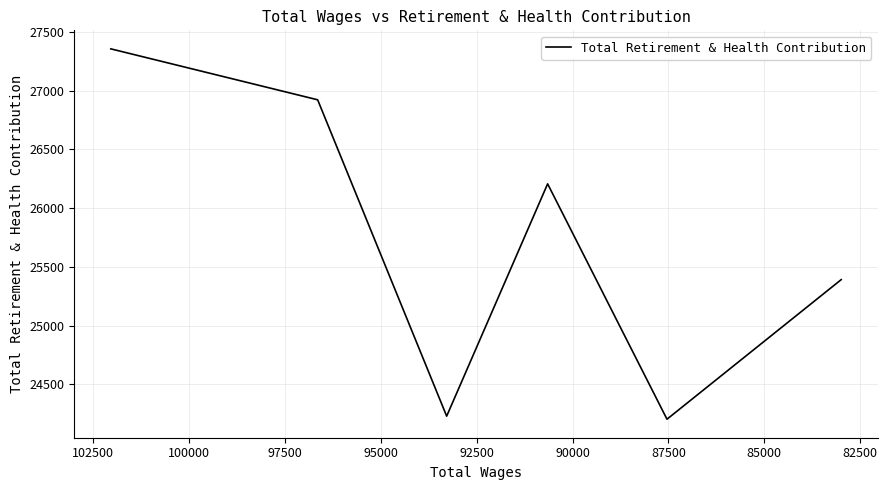

Does the chart have visible grid lines?

Yes